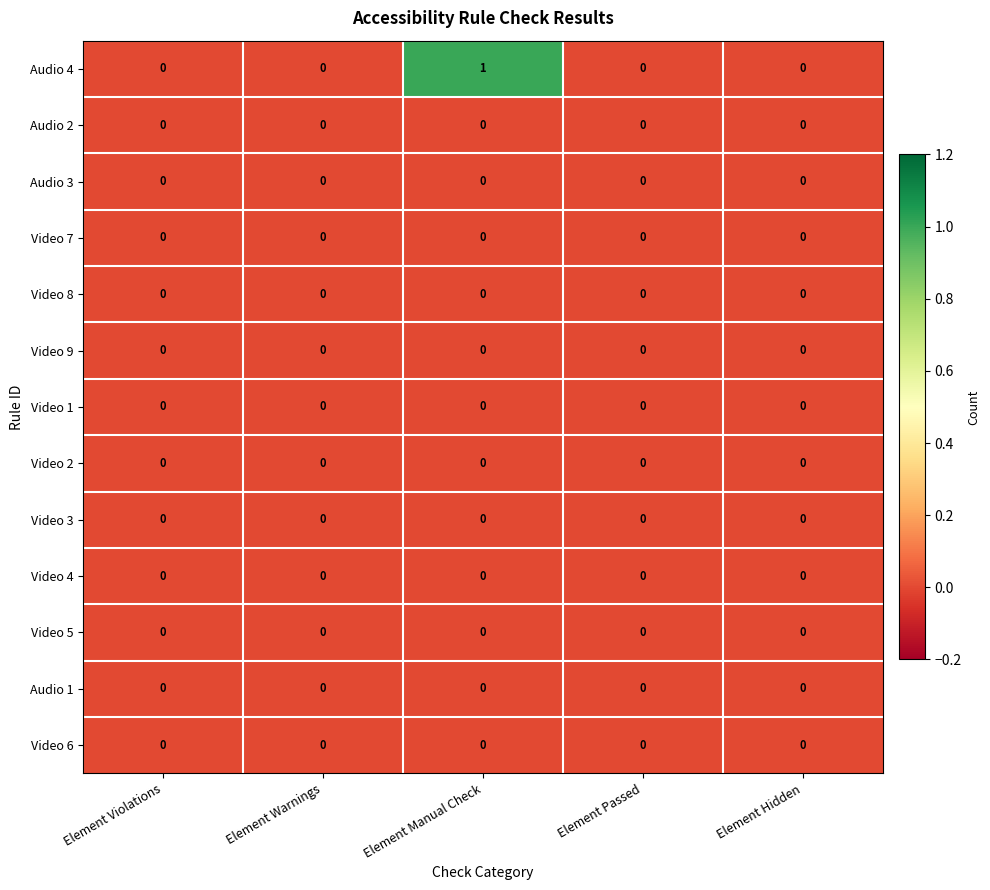

The Video 6 series shows 0 at Element Manual Check. True or false?

True